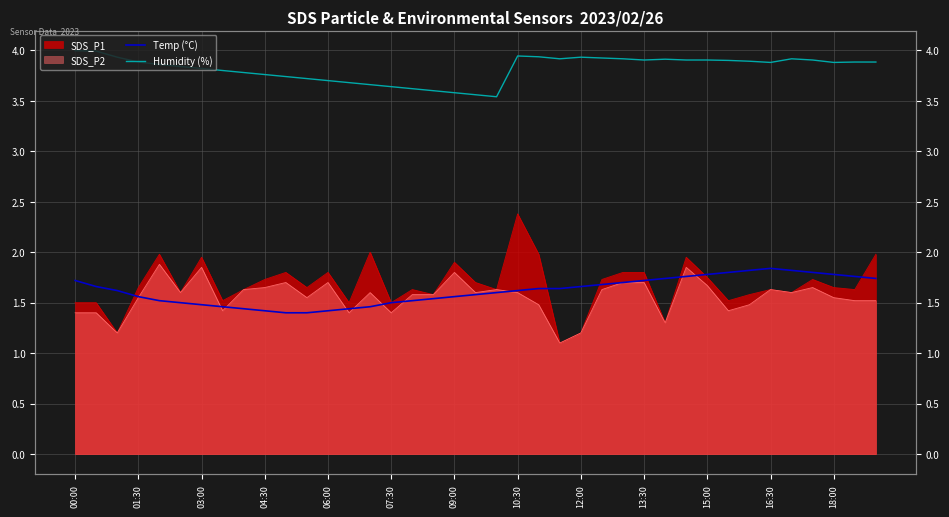

What is the difference between the maximum and minimum values in the Temp (°C) series?

0.4